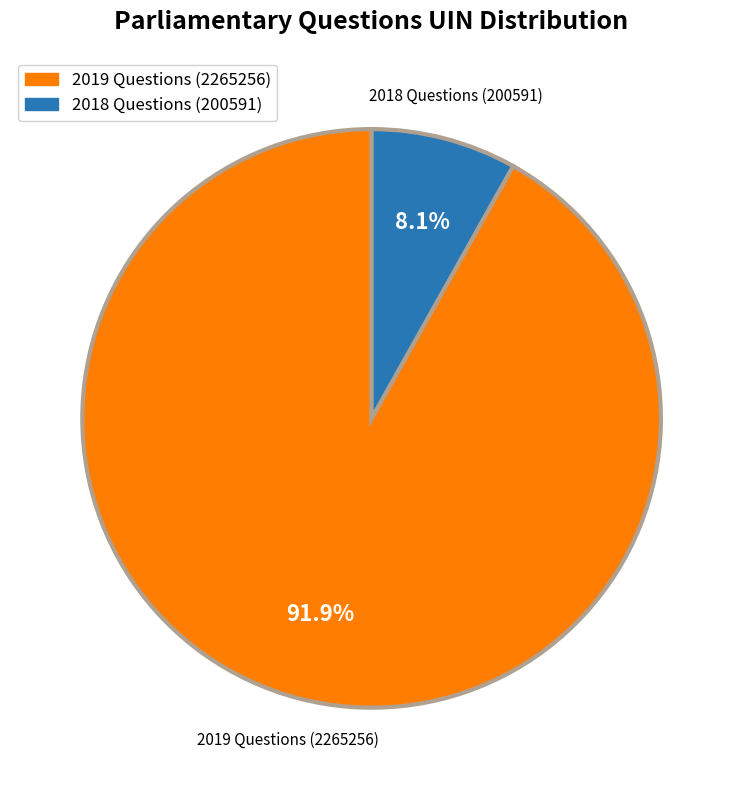

Does any single category account for the majority?

Yes